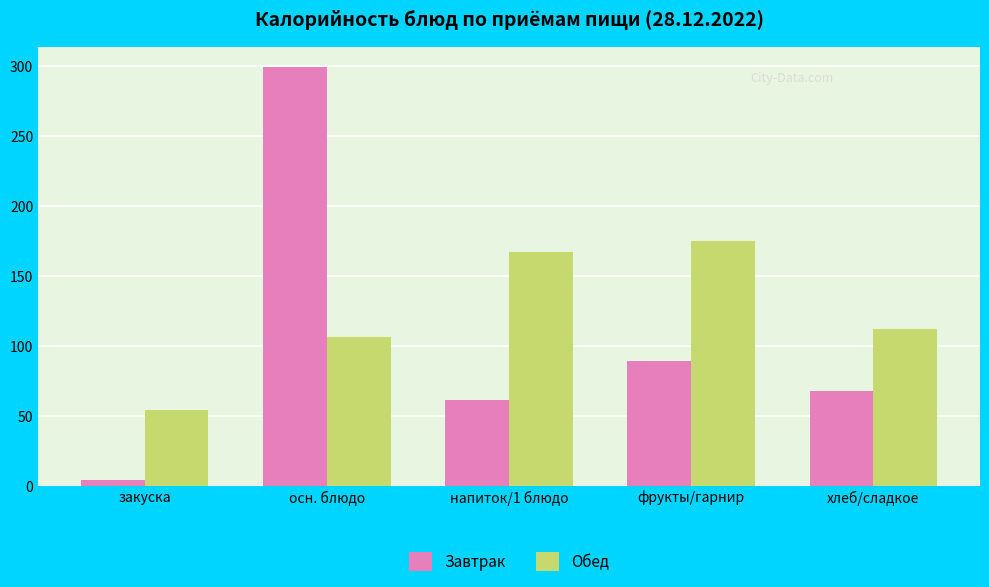

Read the Завтрак value at осн. блюдо.

299